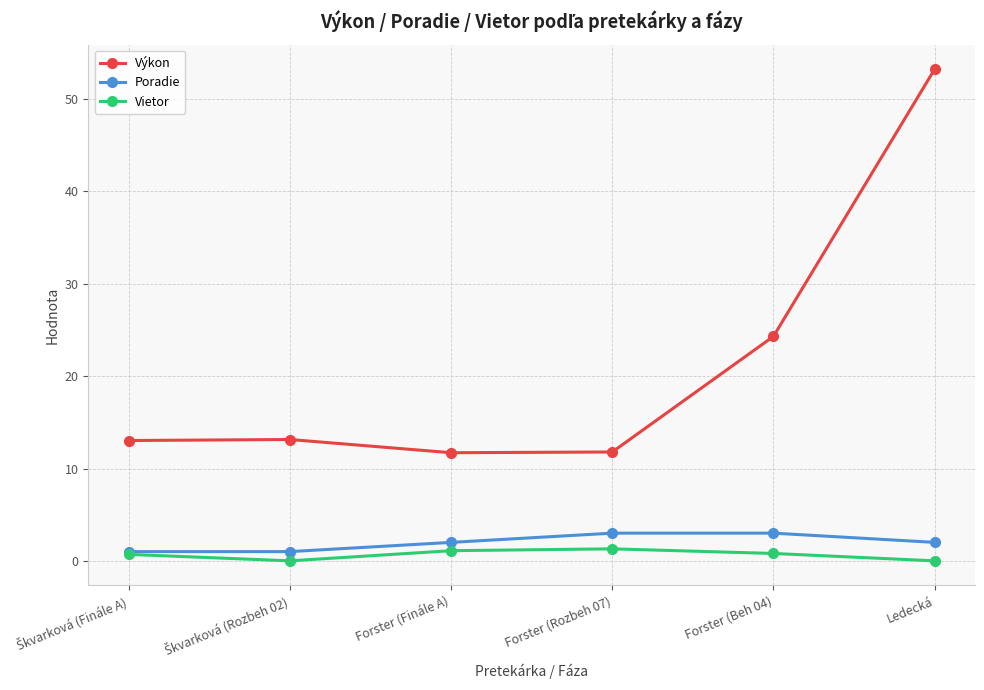

In Vietor, how many points are higher than both neighbors (excluding endpoints)?

1